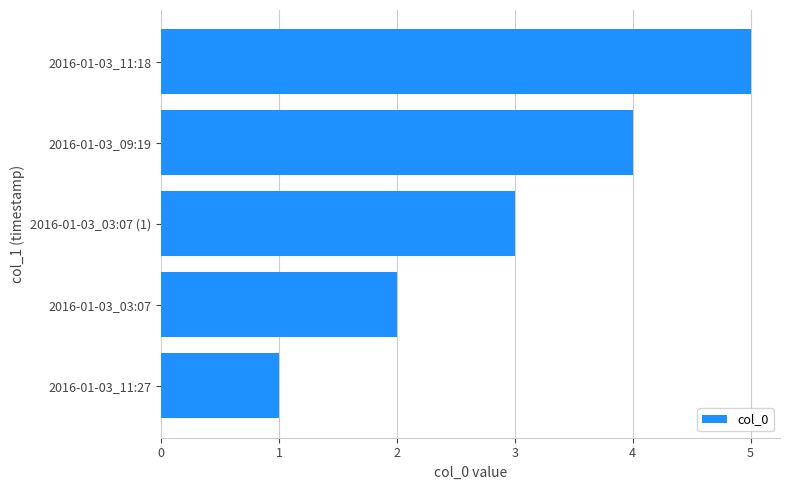

Rank the categories by value from highest to lowest.

2016-01-03_11:18, 2016-01-03_09:19, 2016-01-03_03:07 (1), 2016-01-03_03:07, 2016-01-03_11:27